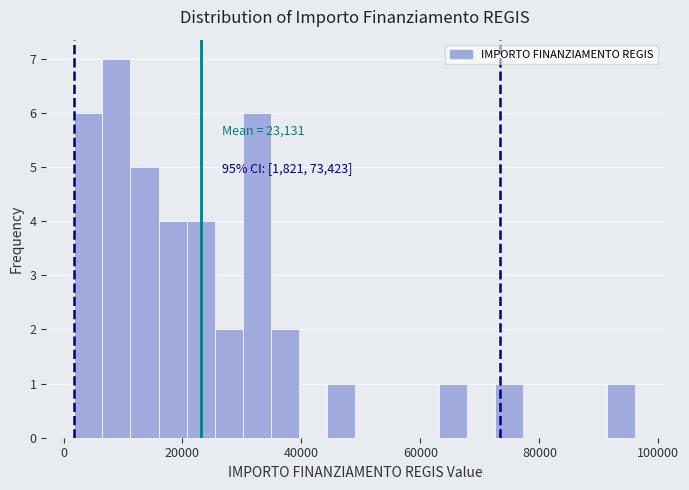

Around what value on the x-axis is the tallest bar? Give the approximate position of its centre, as read against the axis.

8000